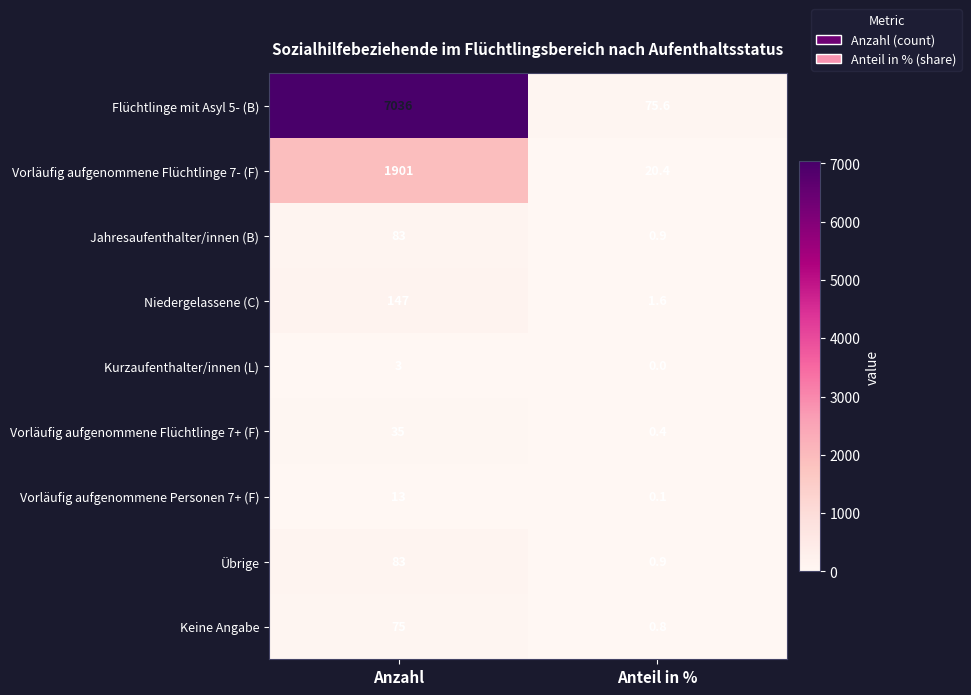

List the labels in order of Niedergelassene (C) value, largest first.

Anzahl, Anteil in %